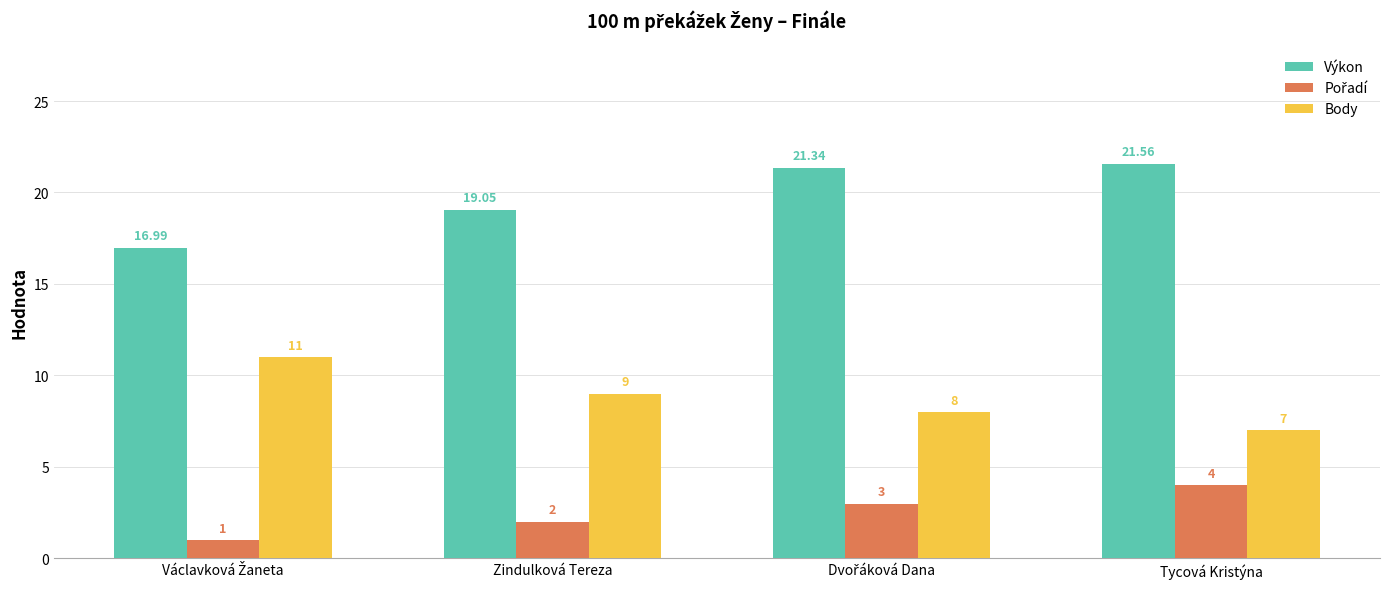

What is the difference between the second highest and second lowest values in the Výkon series?

2.3